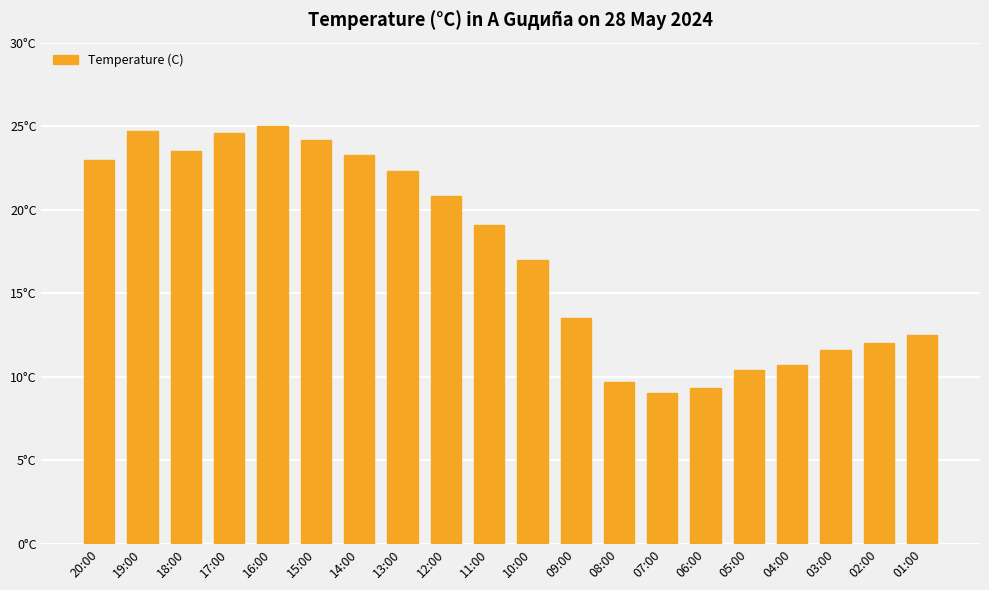

Reading left to right, transcribe all the data shown in this chart.

23.0	24.7	23.5	24.6	25.0	24.2	23.3	22.3	20.8	19.1	17.0	13.5	9.7	9.0	9.3	10.4	10.7	11.6	12.0	12.5